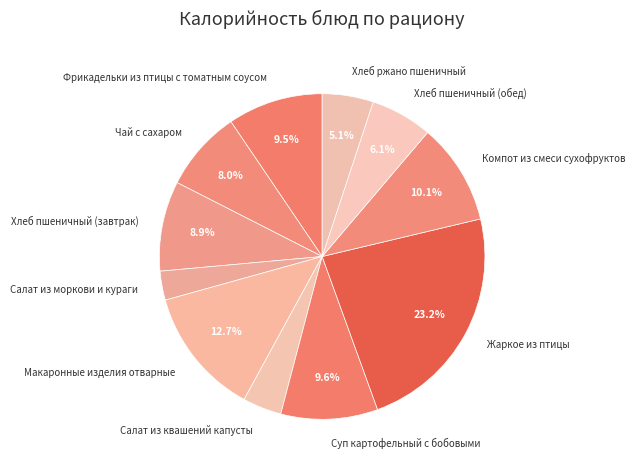

Which category has the biggest portion of the pie?

Жаркое из птицы